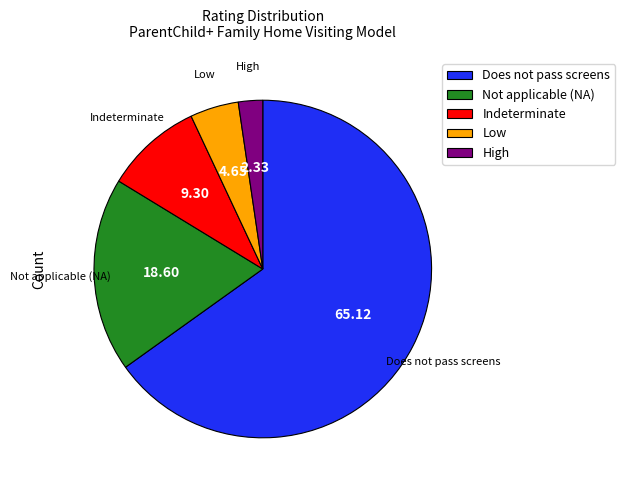

Is there any slice that represents more than half of the pie?

Yes